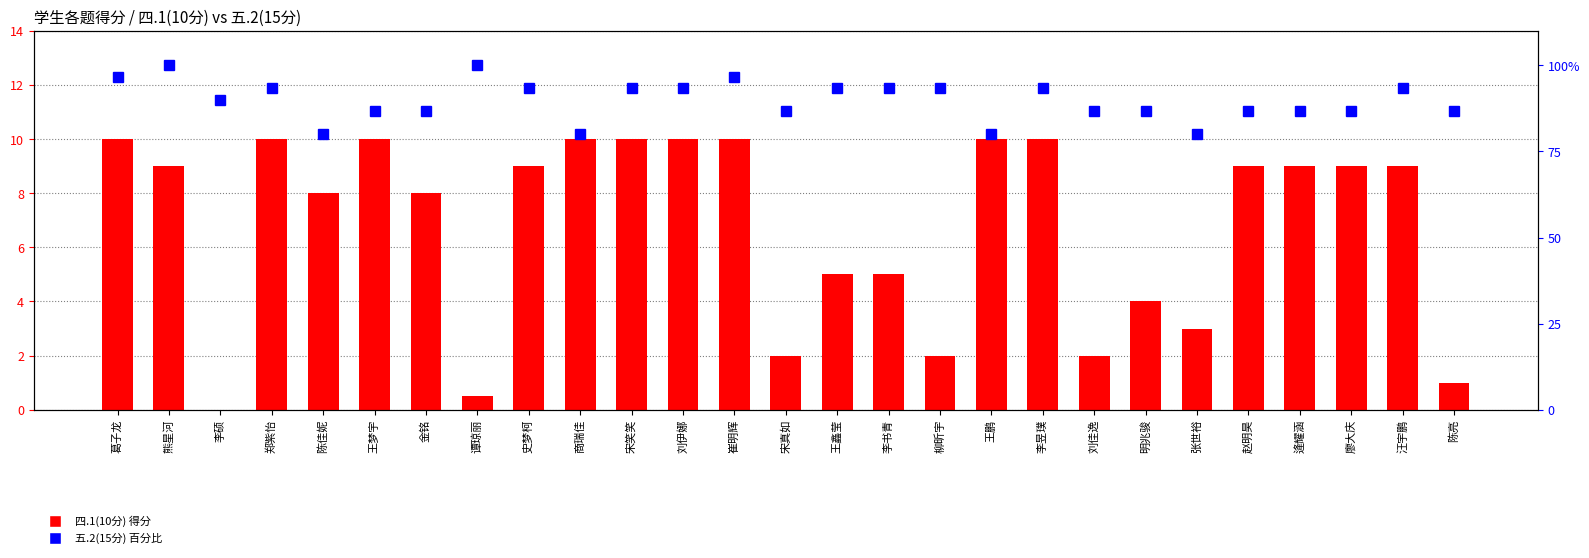

Are the bars grouped side by side (vs. stacked)?

Yes